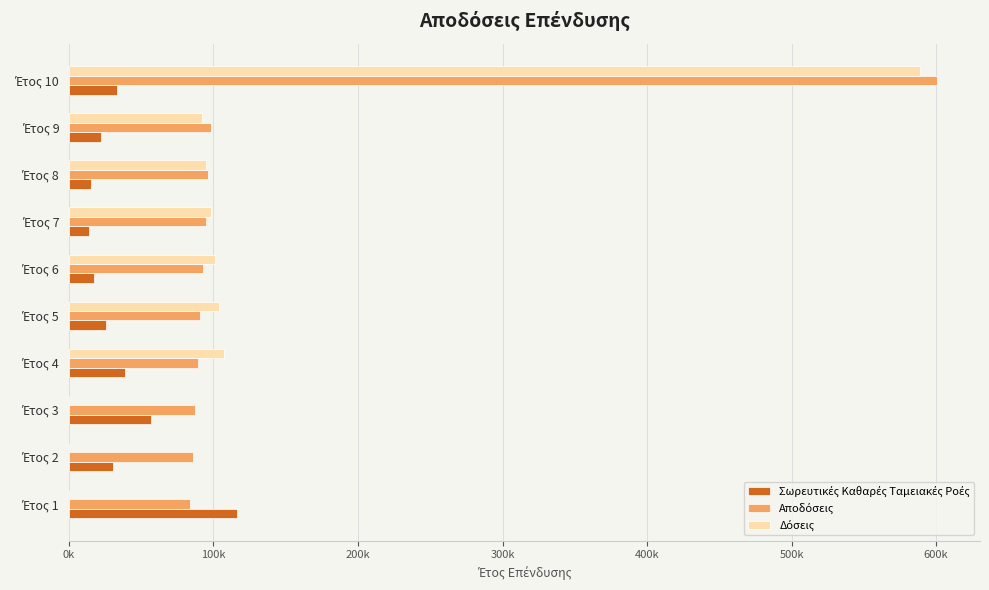

Rank the series by their maximum value, from highest to lowest.

Αποδόσεις, Δόσεις, Σωρευτικές Καθαρές Ταμειακές Ροές